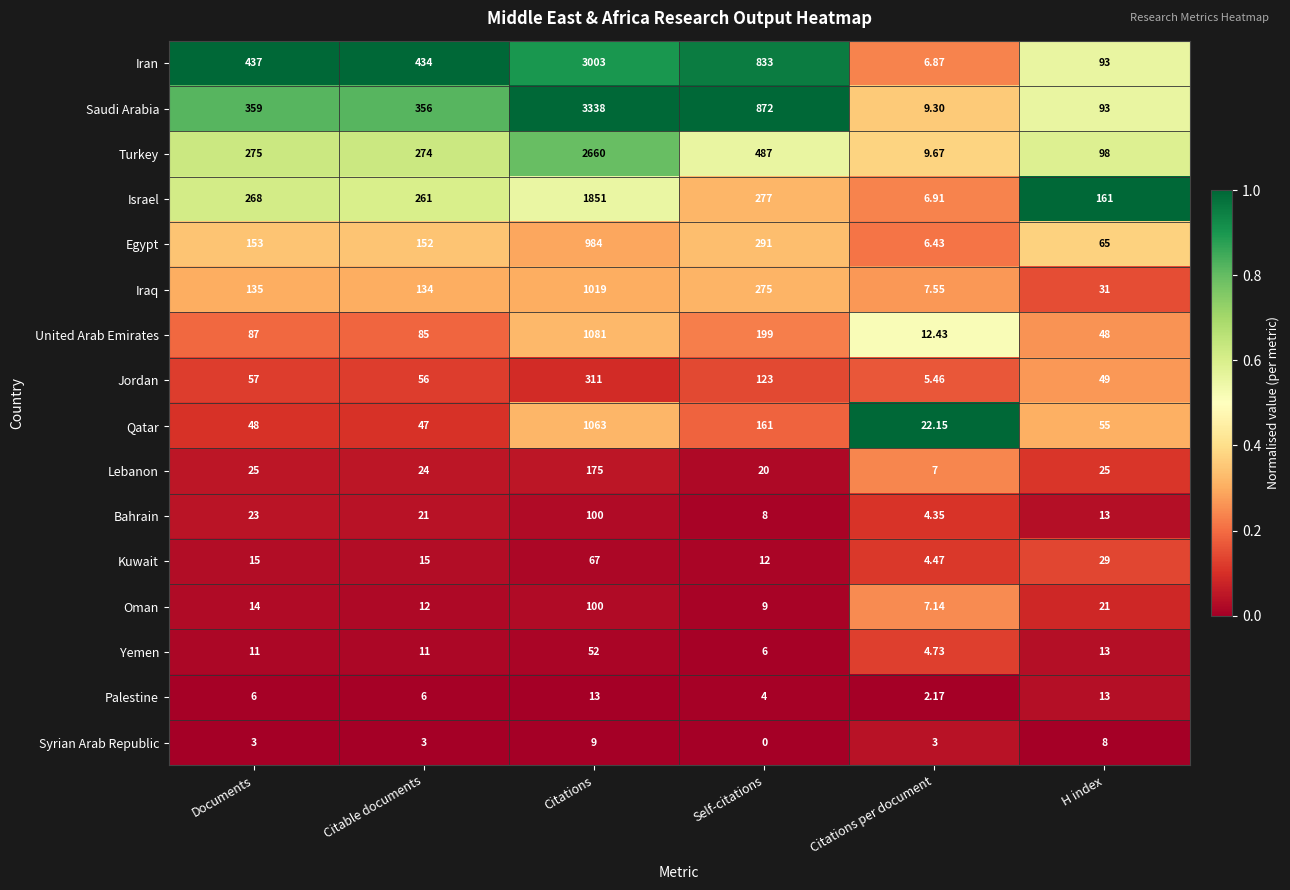

List the labels in order of Turkey value, largest first.

Citations, Self-citations, Documents, Citable documents, H index, Citations per document